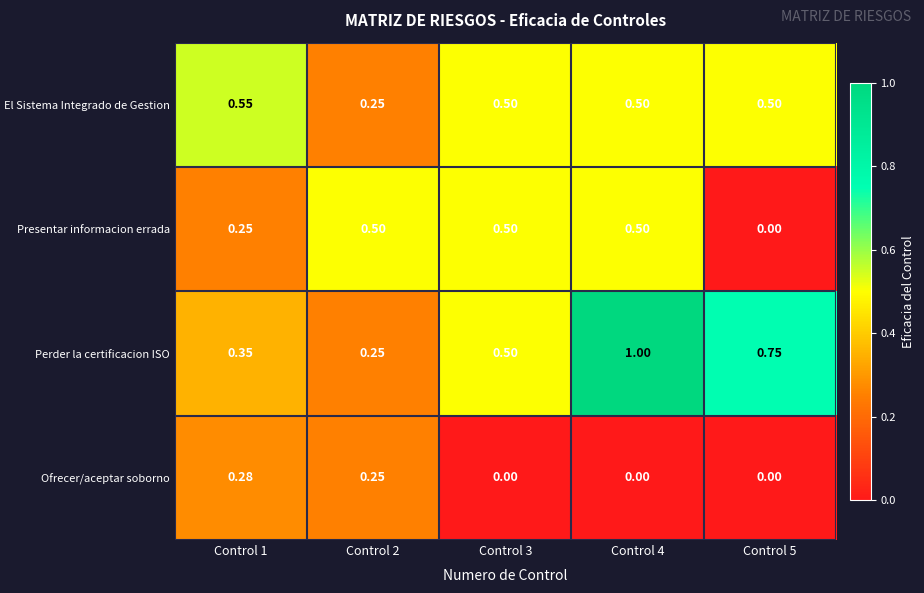

How many data points does each series have?

5